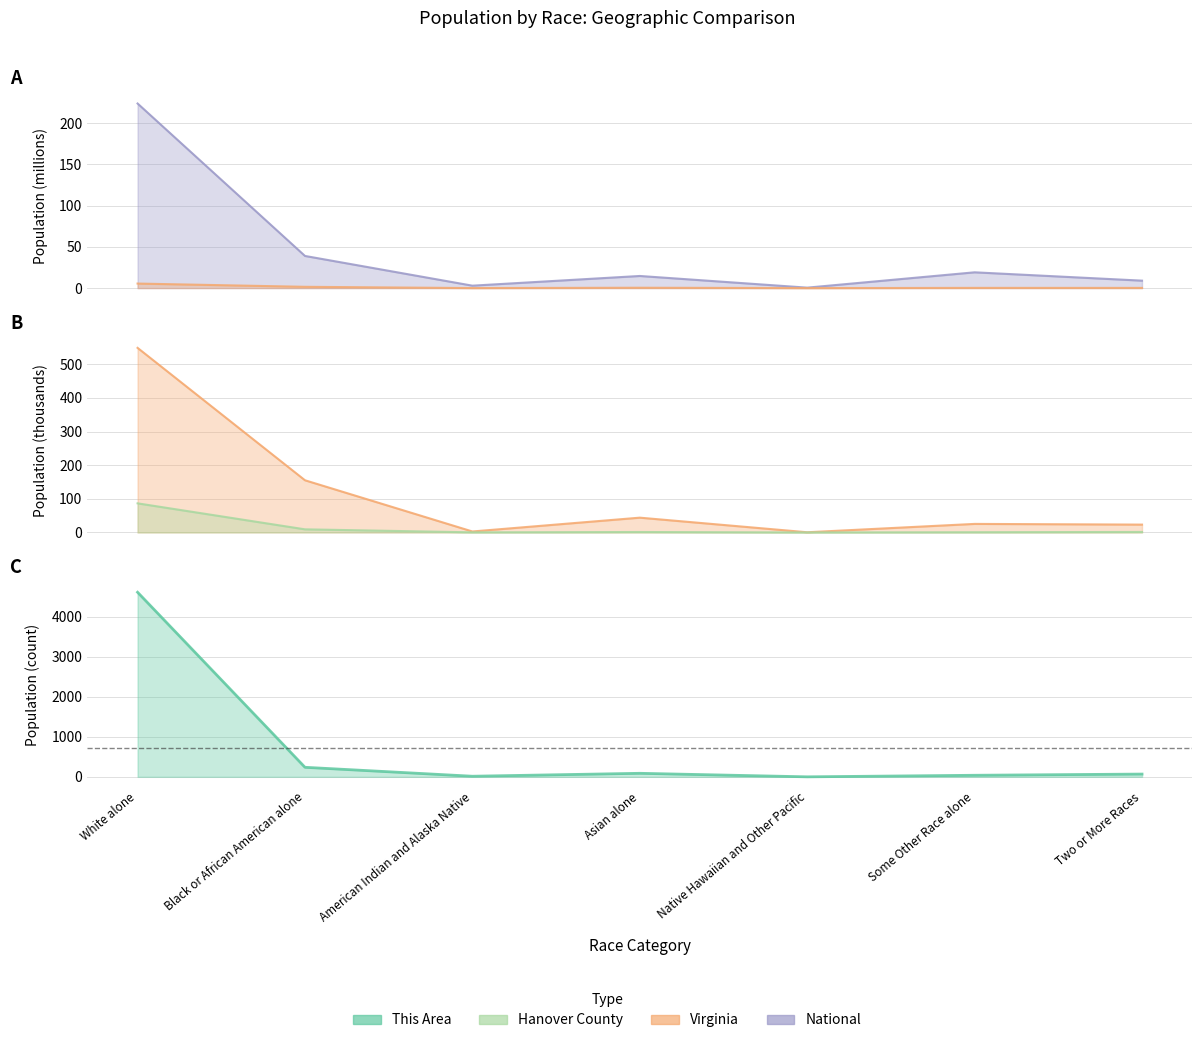

Which category has the highest value in the This Area series?

White alone